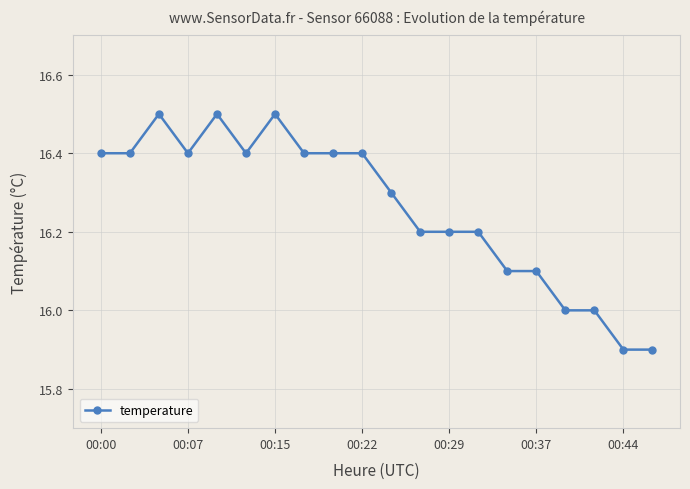

How many distinct data groups are displayed?

1